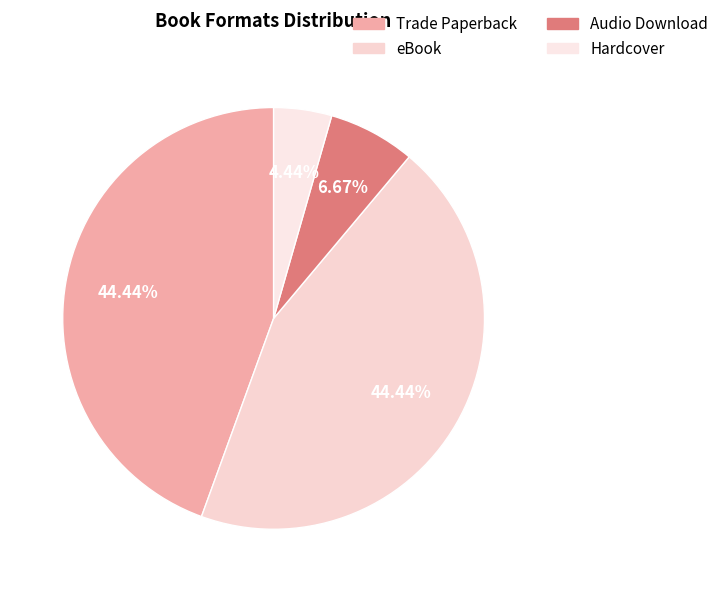

What is the ratio of the value at eBook to the value at Audio Download?

6.7